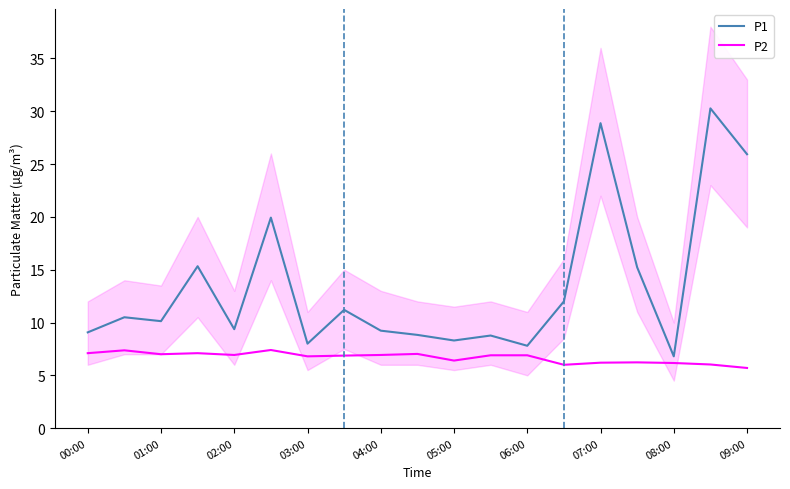

Rank the series by their average value, from lowest to highest.

P2, P1